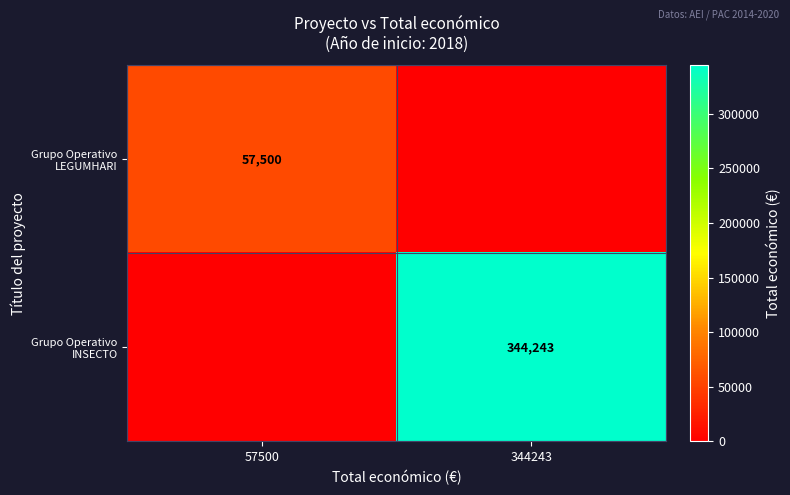

Is the value of Grupo Operativo INSECTO at 344243 greater than the value of Grupo Operativo LEGUMHARI at 57500?

Yes